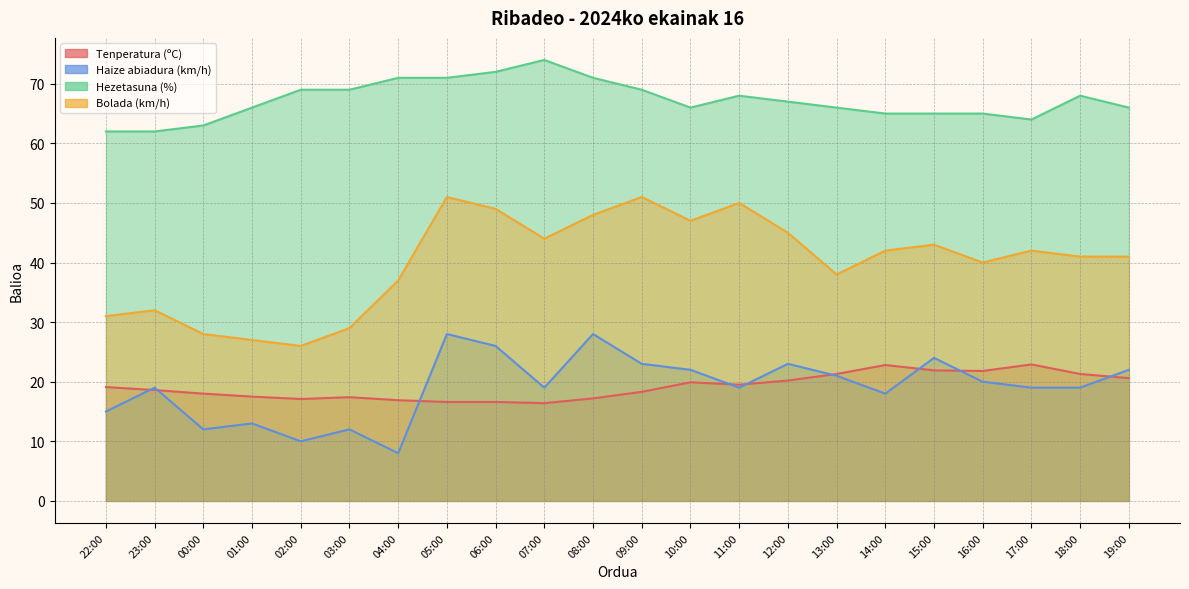

What is the sum of all Hezetasuna (%) values?

1479.0